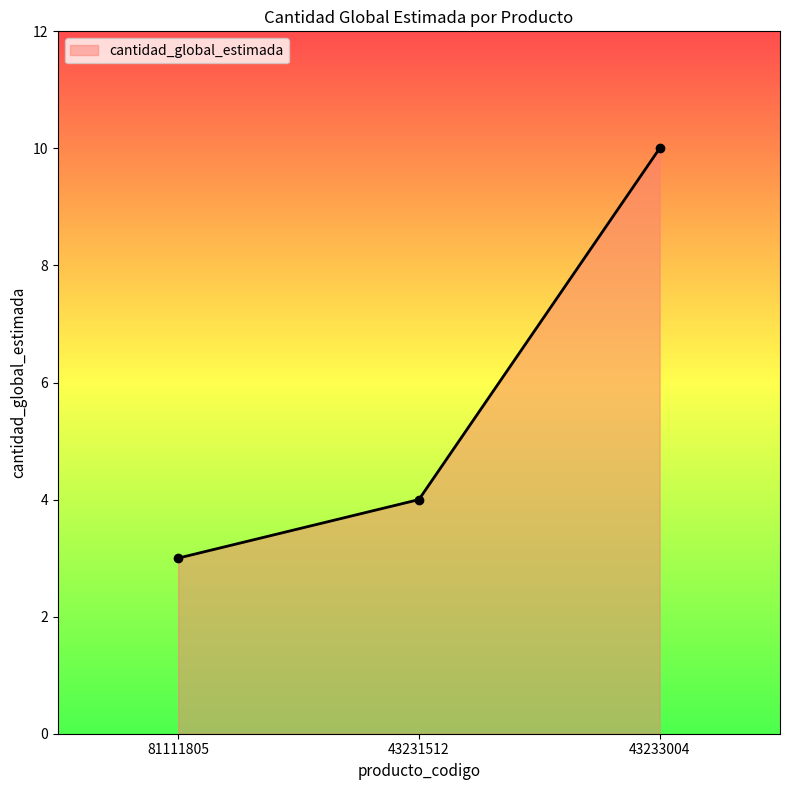

Is it true that the value at 81111805 is 5?

False